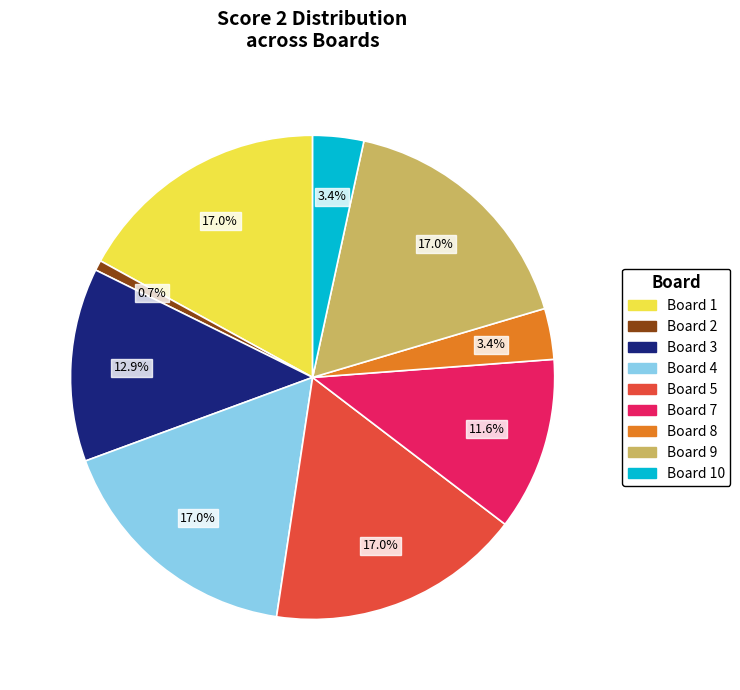

Which slice is the smallest?

Board 2